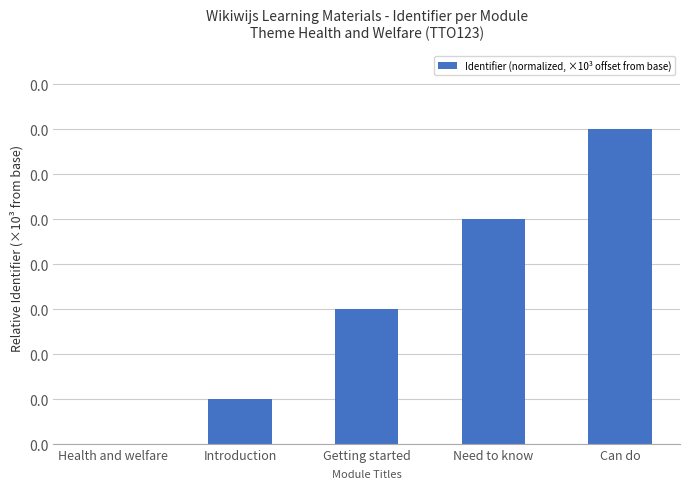

Rank the categories by value from lowest to highest.

Health and welfare, Introduction, Getting started, Need to know, Can do